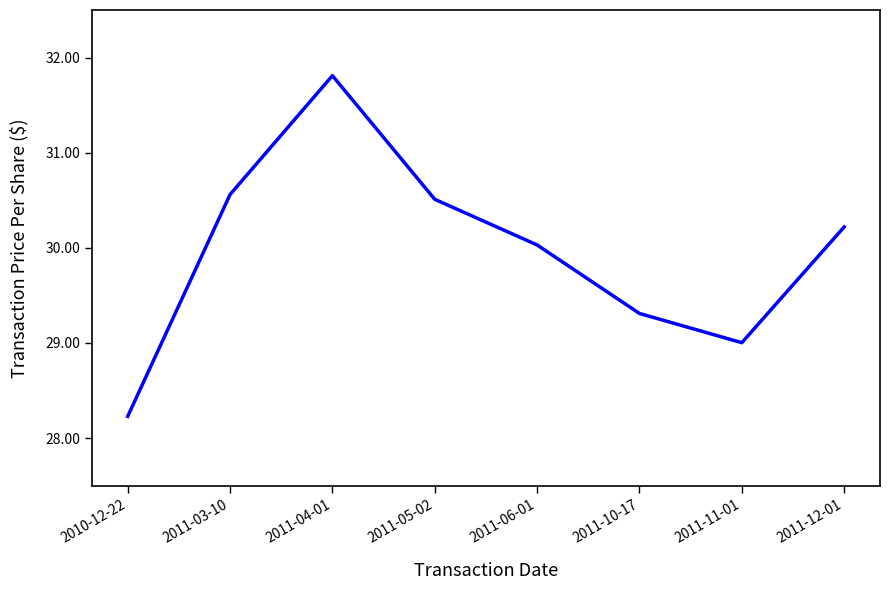

Reading left to right, extract all data points from this chart.

28.2	30.6	31.8	30.5	30.0	29.3	29.0	30.2